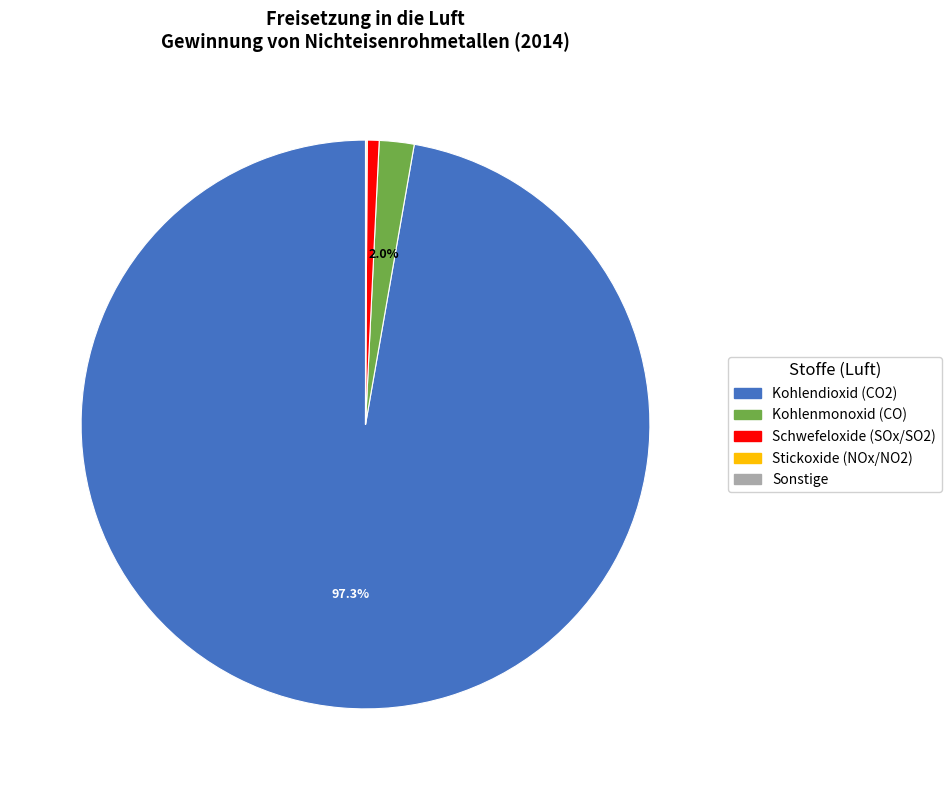

To the nearest percent, what is the difference between the largest and smallest slice percentages?

97%